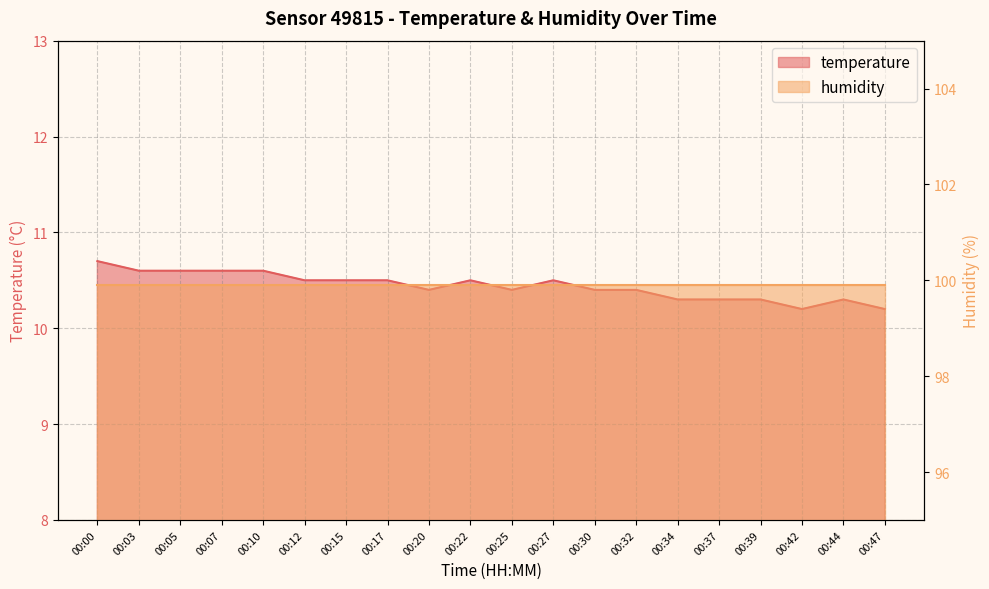

Count the values in the range 10 to 11.

20